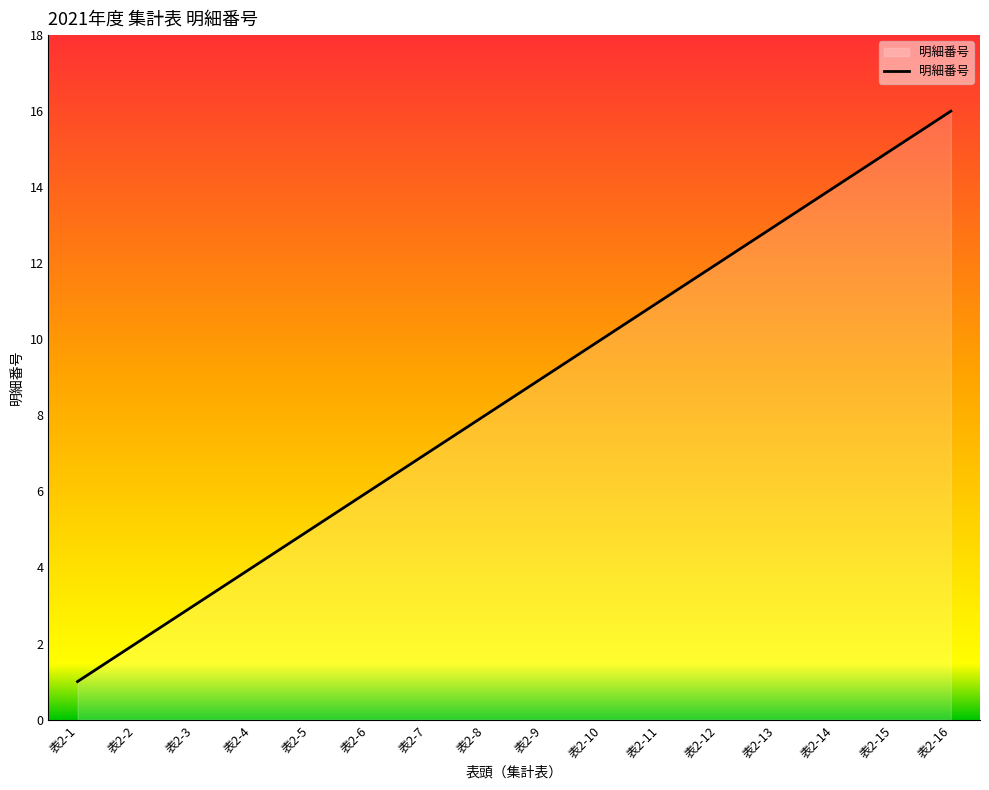

Approximately how many times larger is the value at 表2-9 compared to 表2-2?

4.5